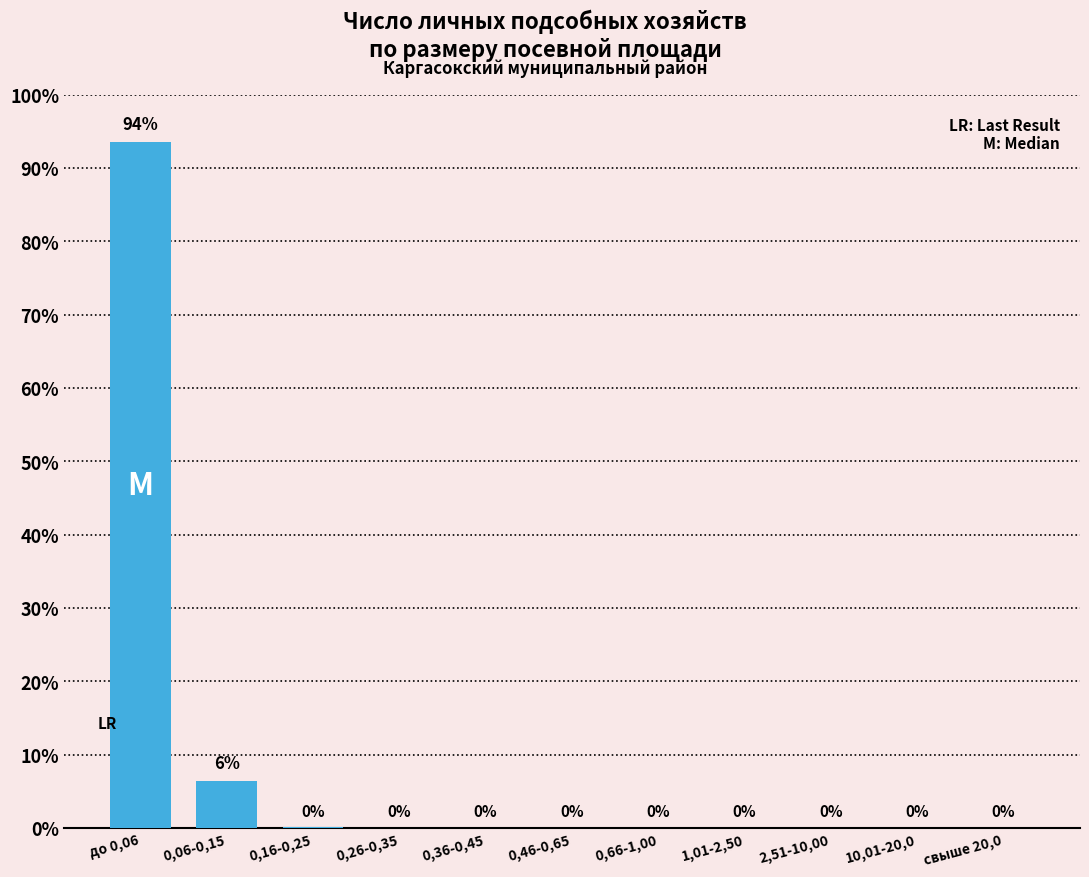

What is the sum of all values?

100.0